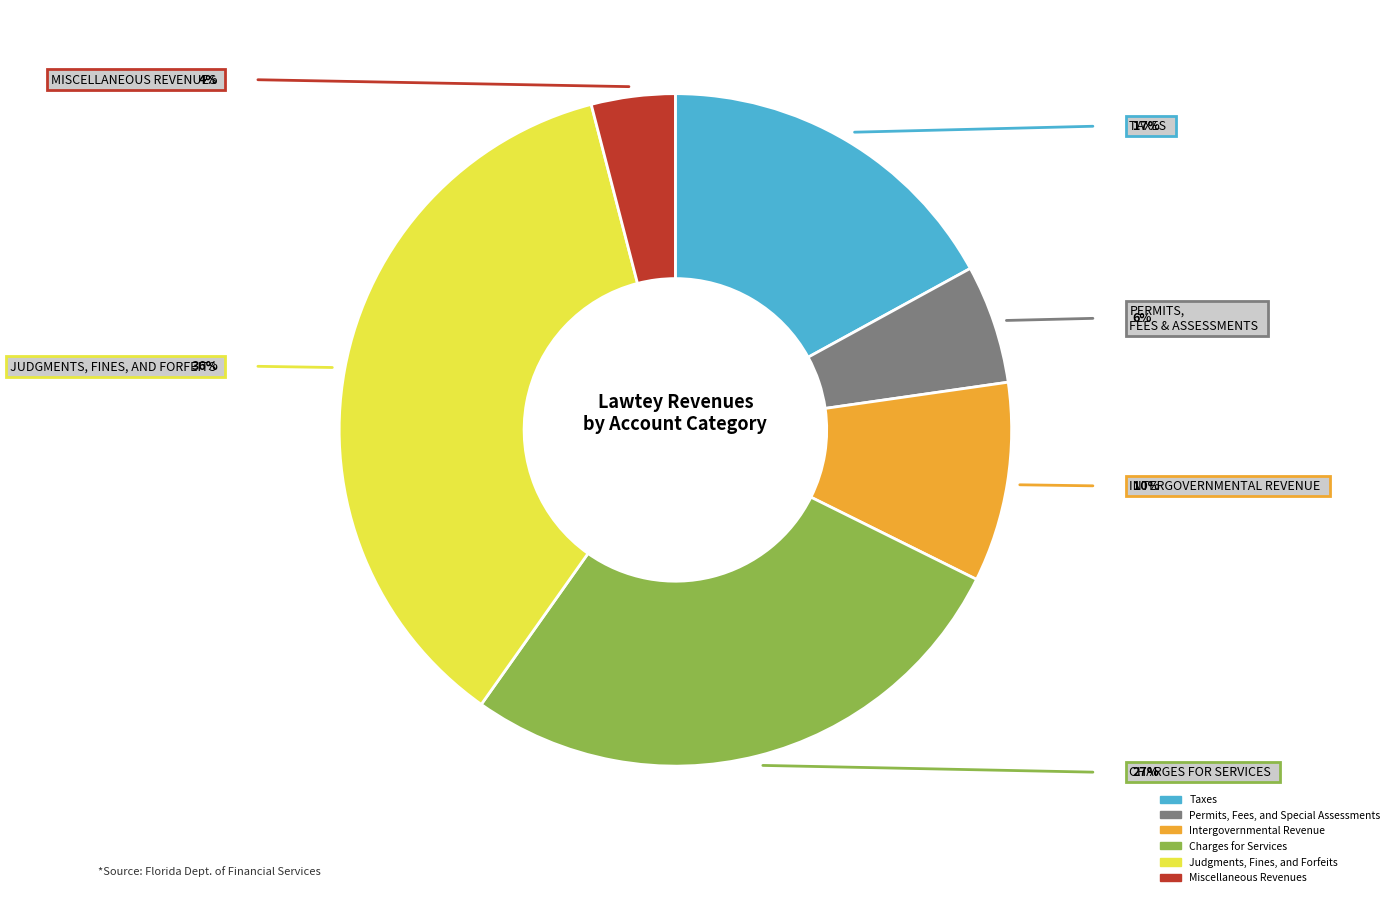

What is the ratio of the value at Intergovernmental Revenue to the value at Charges for Services?

0.3